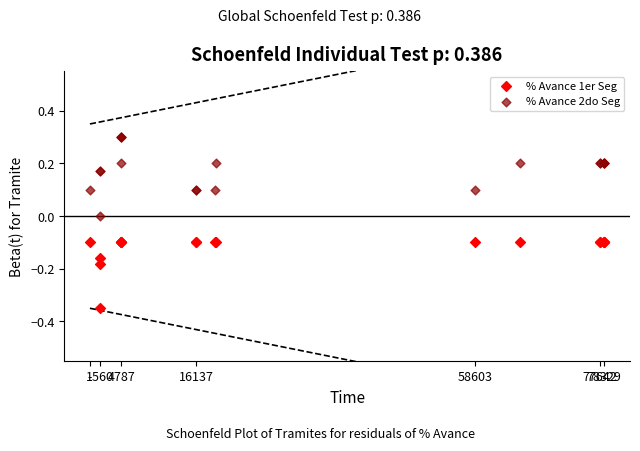

Which series has the largest Y range (max minus min)?

% Avance 2do Seg